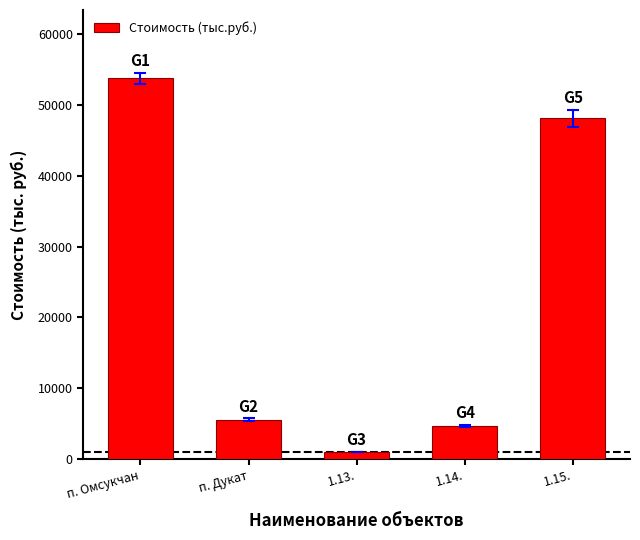

List the labels in order of value, largest first.

п. Омсукчан, 1.15., п. Дукат, 1.14., 1.13.